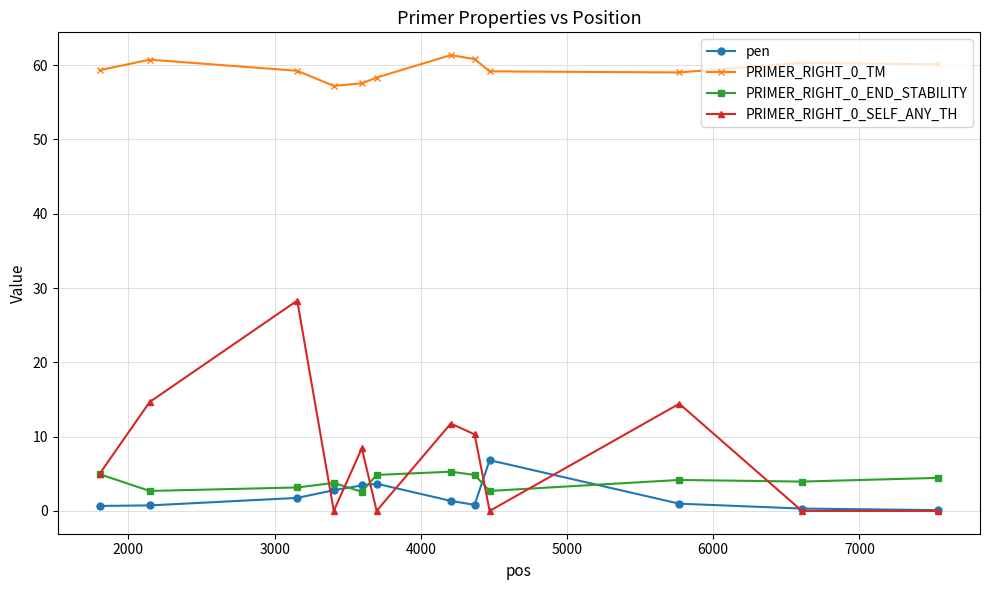

Which series has the largest total across all categories?

PRIMER_RIGHT_0_TM